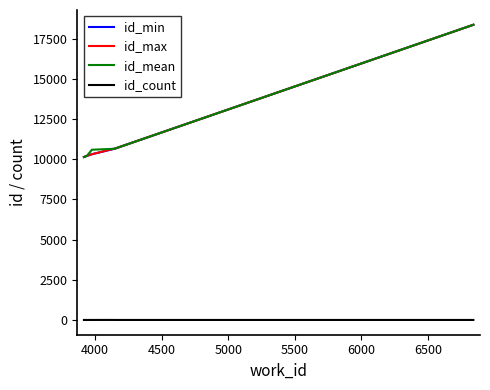

How many lines are shown in the chart?

4